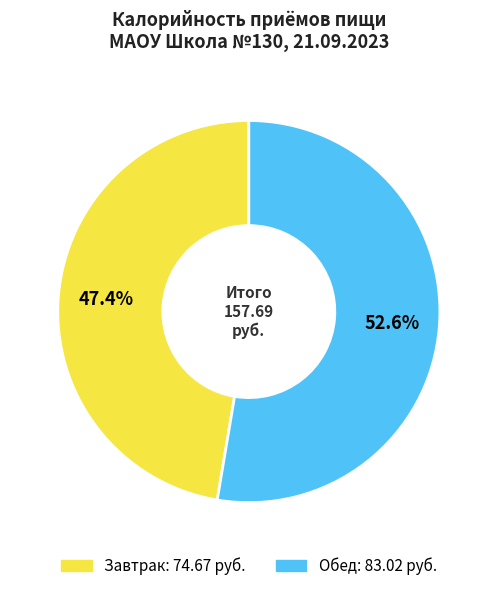

What is the ratio of the value at Завтрак to the value at Обед?

0.9